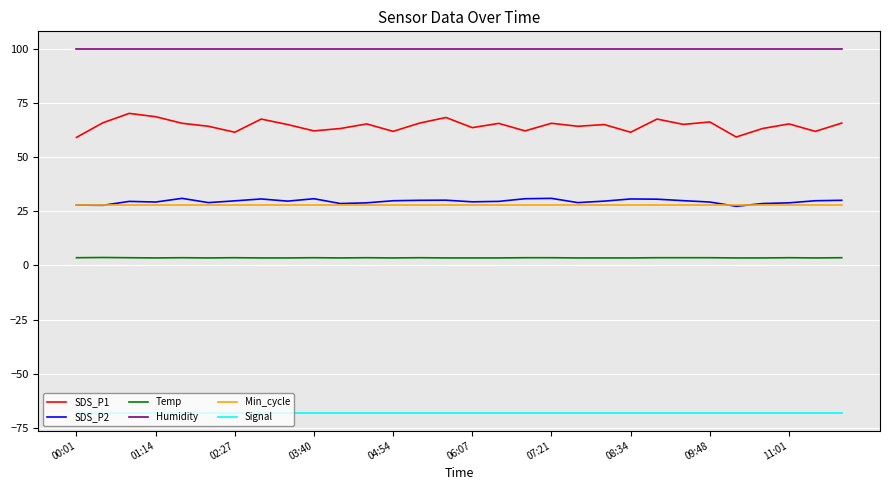

True or false: Temp and Signal cross at least once.

False